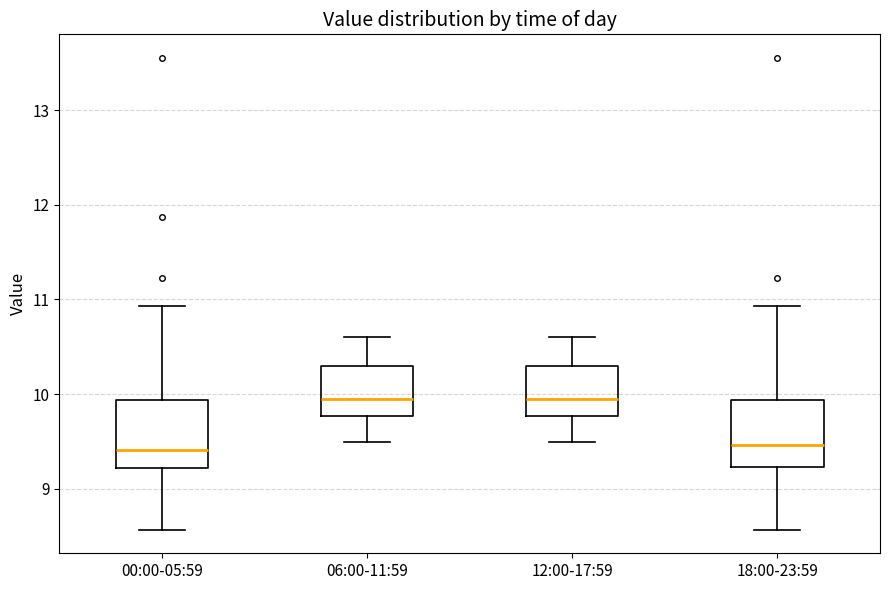

Where is the upper edge of the box for 12:00-17:59 on the y-axis? The values are not printed on the chart, so give them approximately, as read against the axis.

10.3